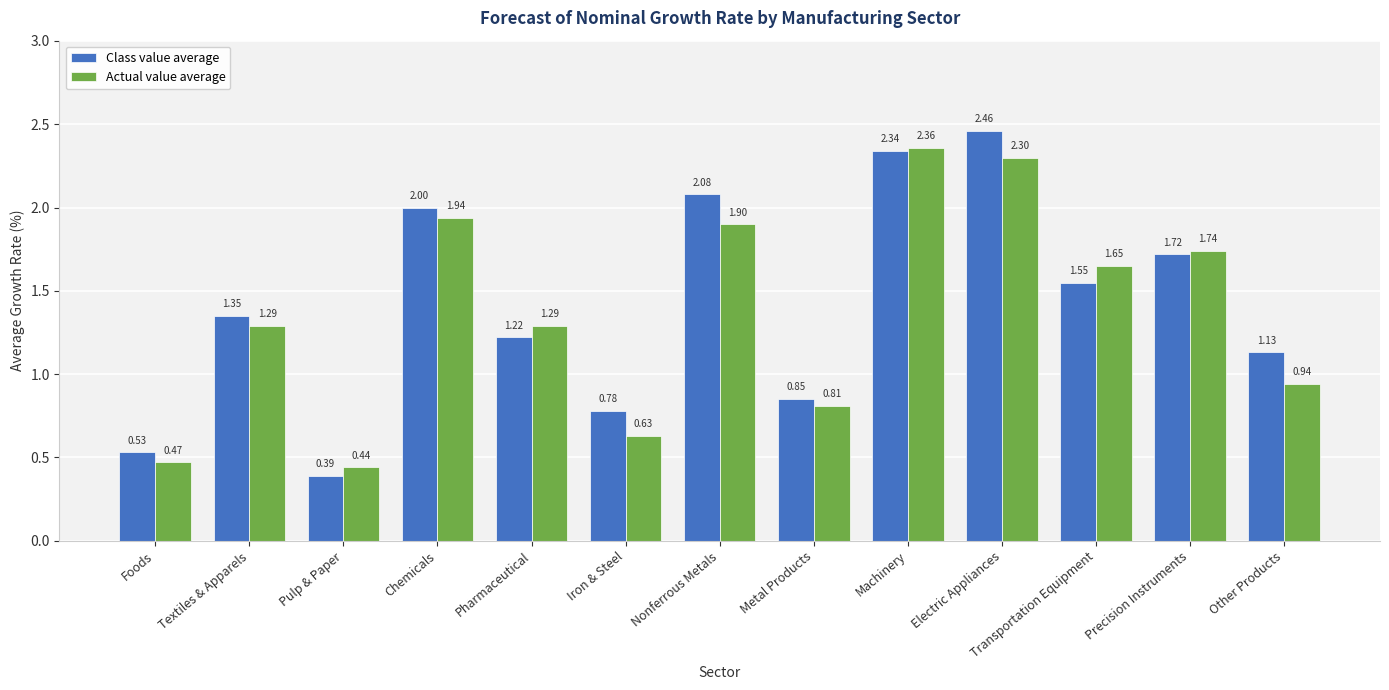

Which series has the widest spread of values?

Class value average